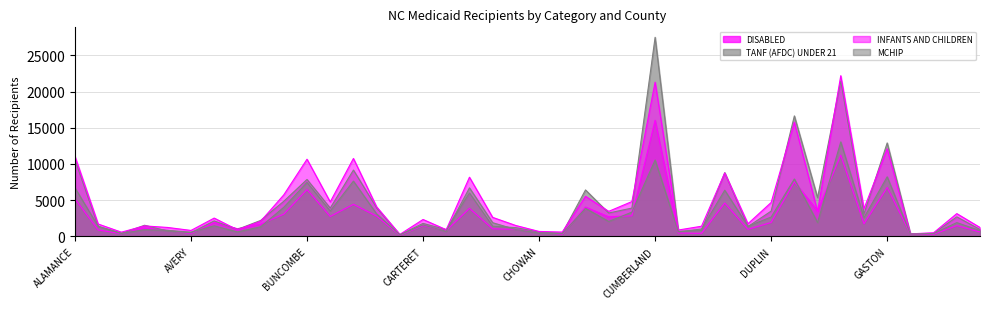

What are all the series names shown in the legend?

DISABLED, TANF (AFDC) UNDER 21, INFANTS AND CHILDREN, MCHIP